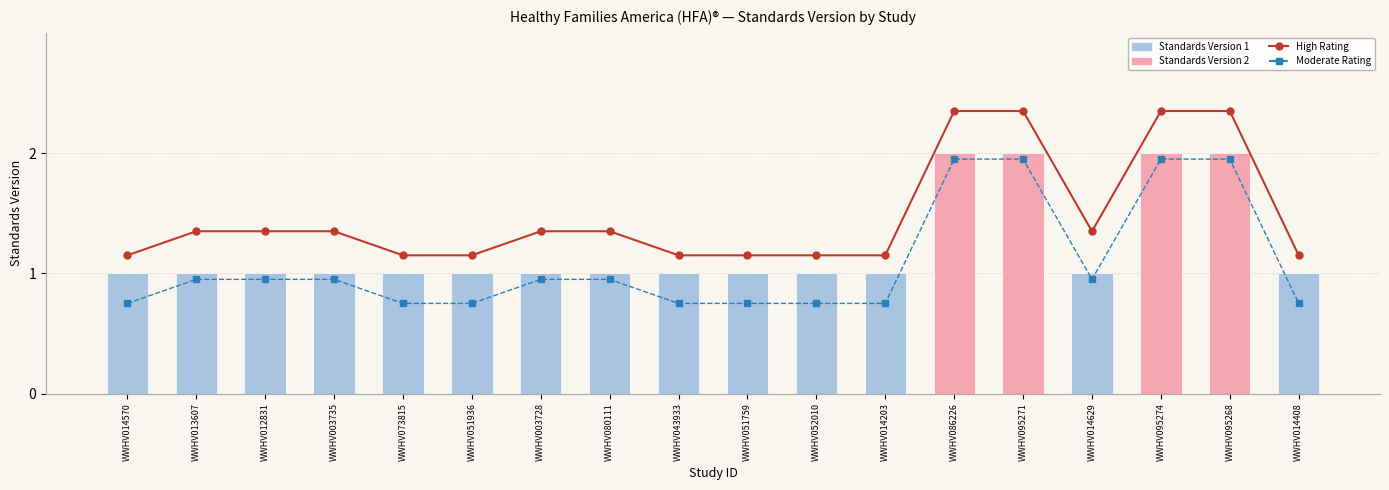

The High Rating series shows 4.1 at WWHV095268. True or false?

False